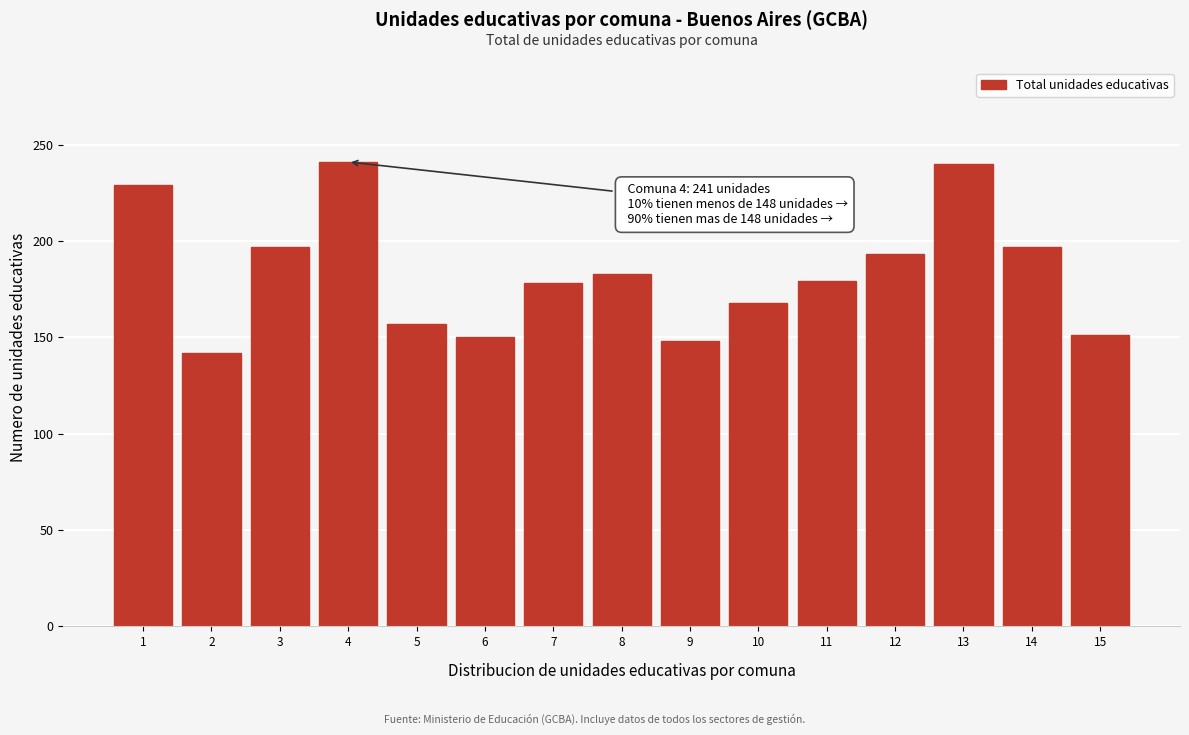

What is the sum of the values at 7 and 3?

375